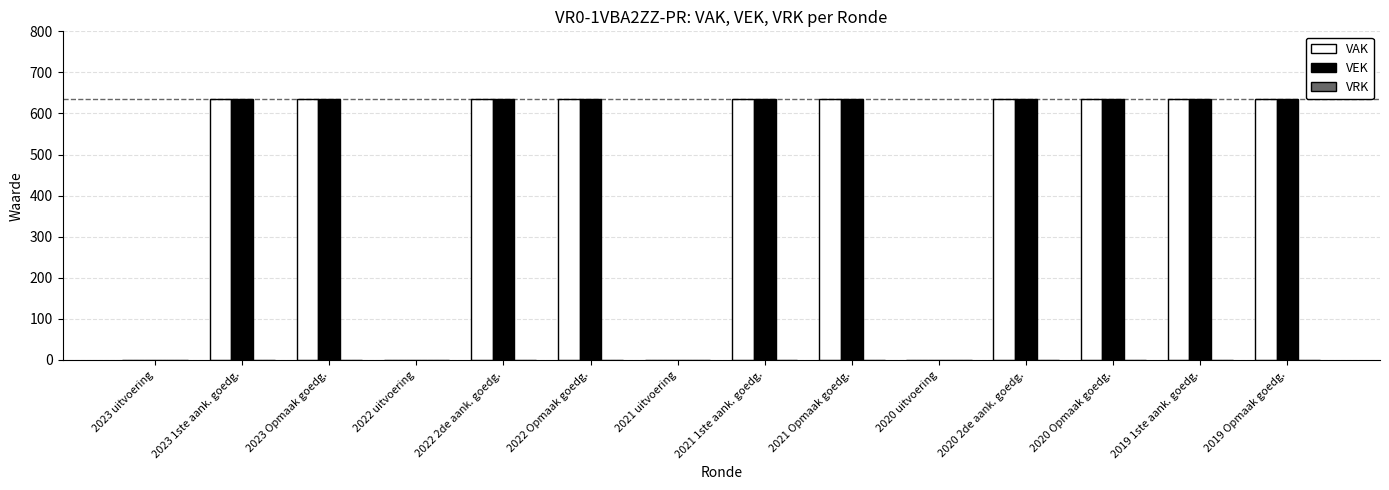

What is the maximum value for VEK?

635